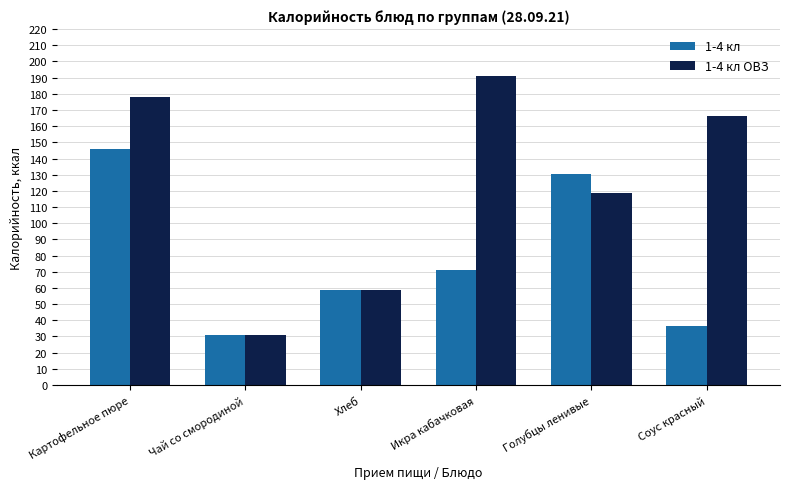

How many groups of bars are there?

6